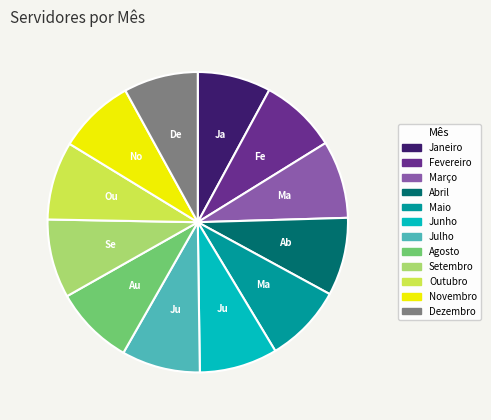

What is the ratio of the value at Julho to the value at Novembro?

1.0